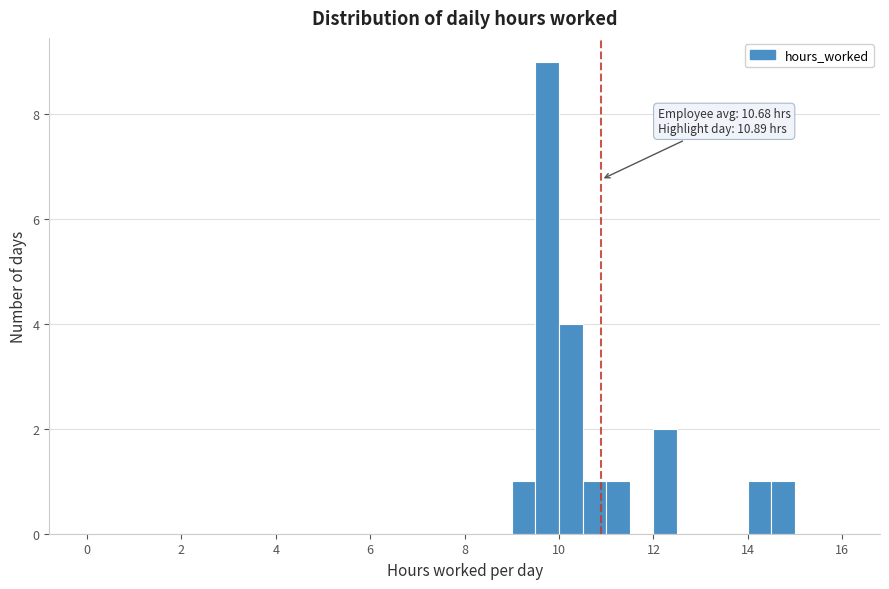

Read against the x-axis, roughly where is the centre of the tallest bar?

9.8